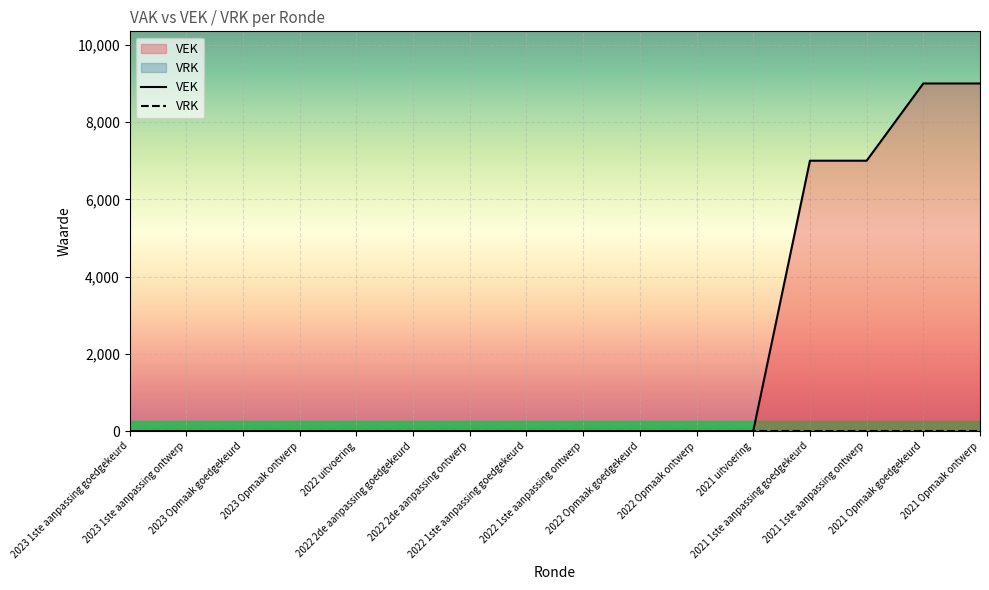

Rank the series by their average value, from highest to lowest.

VEK, VRK